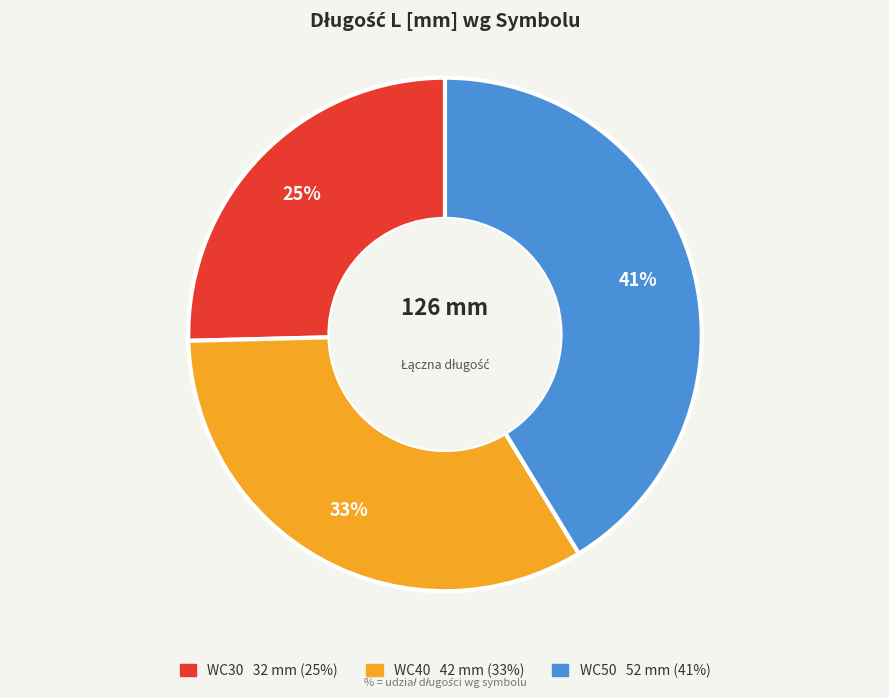

Is it true that WC40 is 23% of the pie?

False